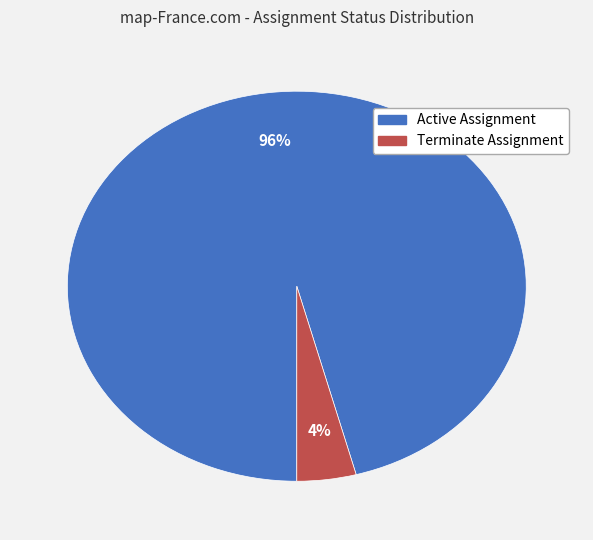

Is the sum of Active Assignment and Terminate Assignment greater than half?

Yes